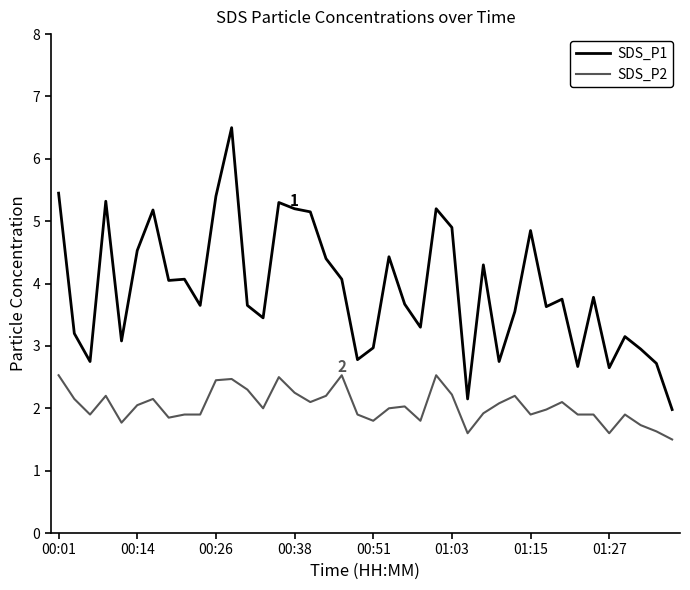

Rank the series by their average value, from highest to lowest.

SDS_P1, SDS_P2